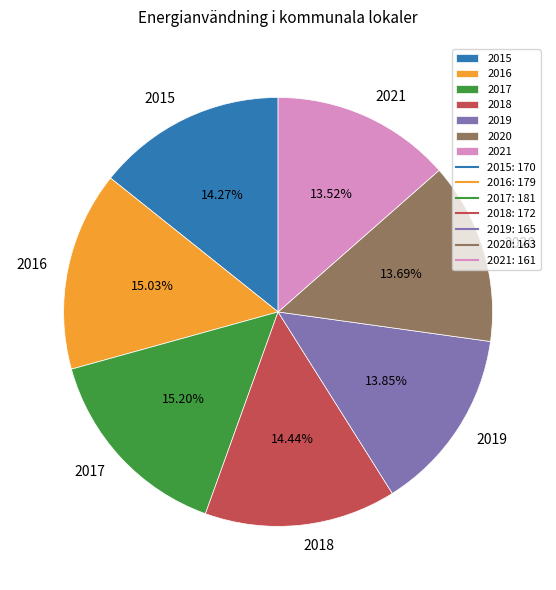

Is there any slice that represents more than half of the pie?

No